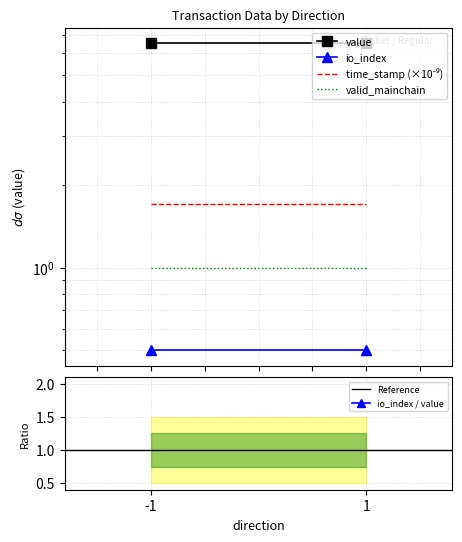

Between -1 and 1, which series saw the biggest shift?

time_stamp (×10⁻⁹)